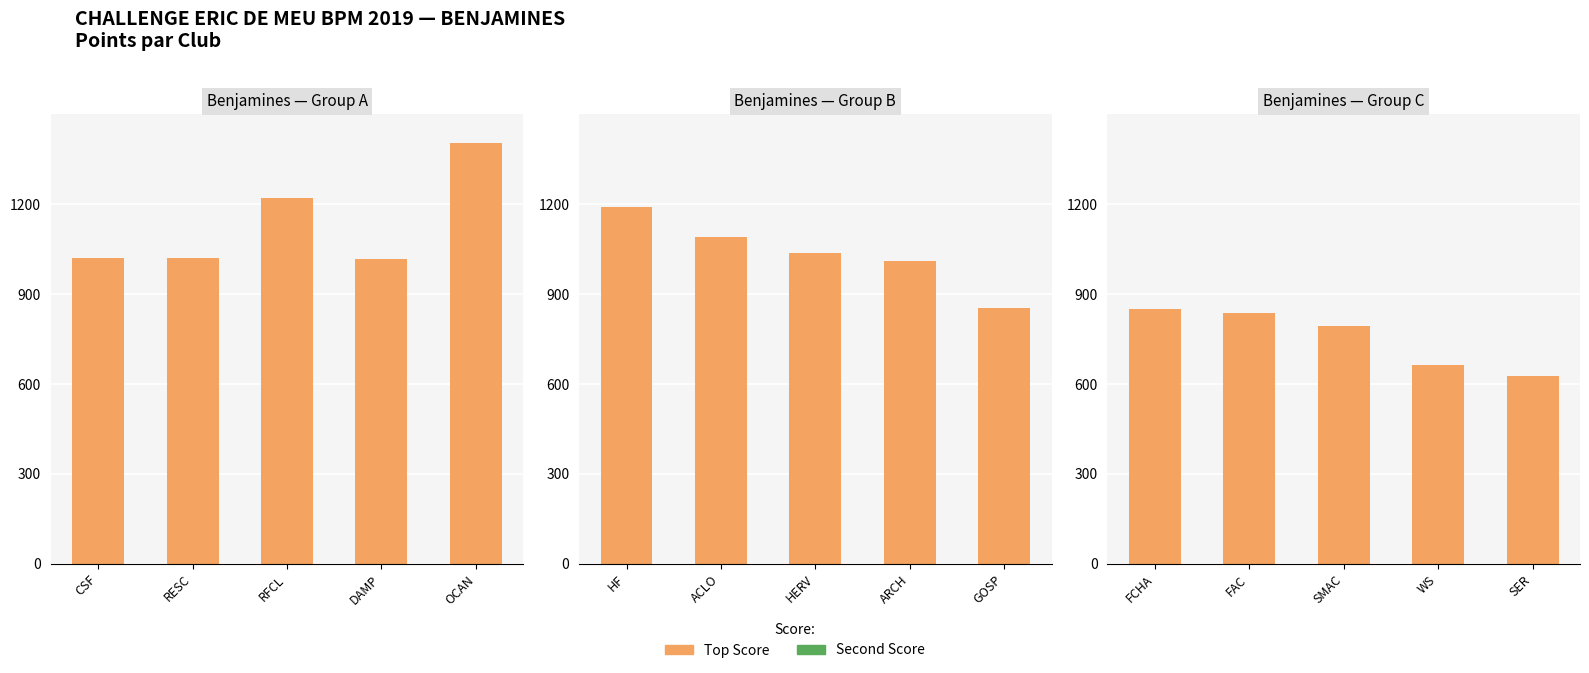

What are all the series names shown in the legend?

Top Score, Second Score